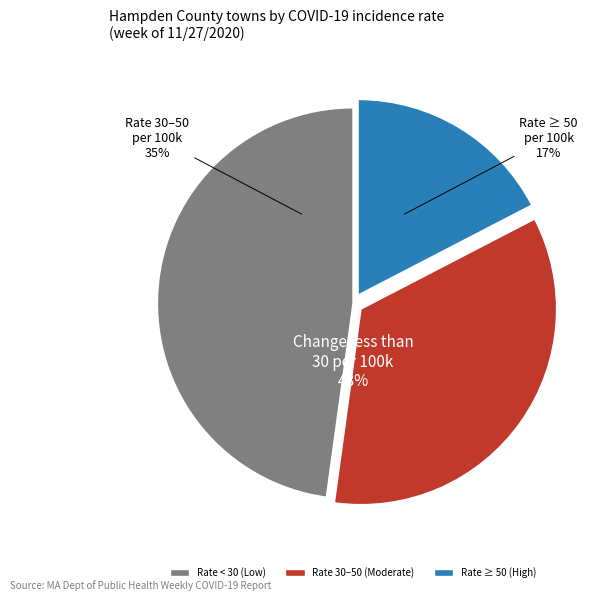

Is there a majority slice in this chart?

No